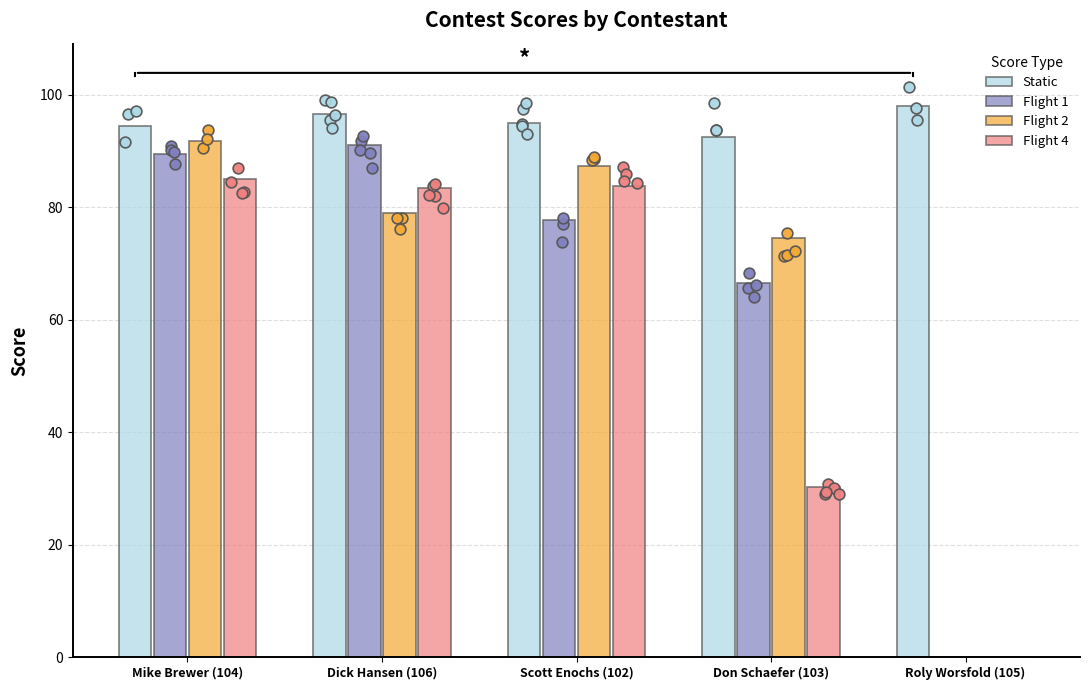

Is the value of Flight 2 at Roly Worsfold (105) greater than the value of Static at Dick Hansen (106)?

No